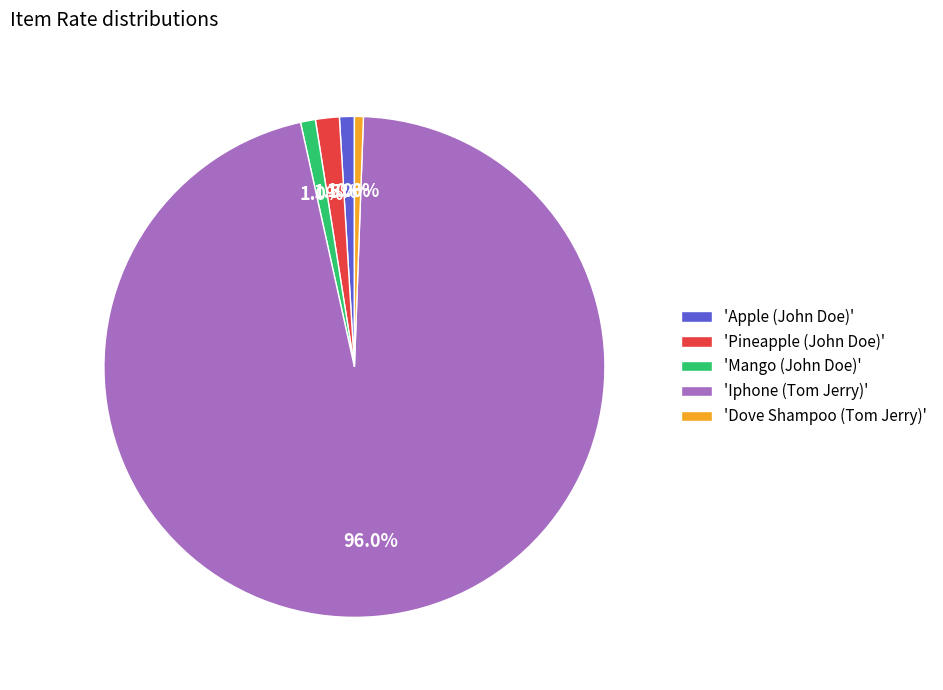

Between 'Pineapple (John Doe)' and 'Dove Shampoo (Tom Jerry)', which is larger?

'Pineapple (John Doe)'